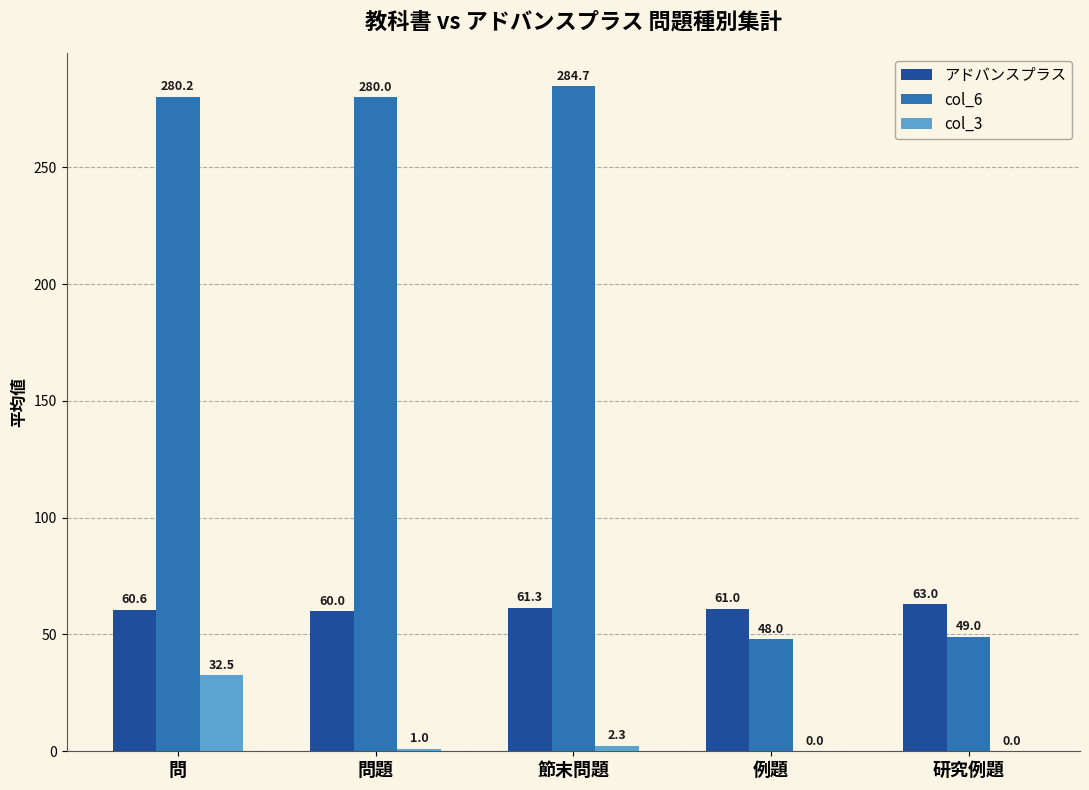

What is the highest value of the col_3 series?

32.5